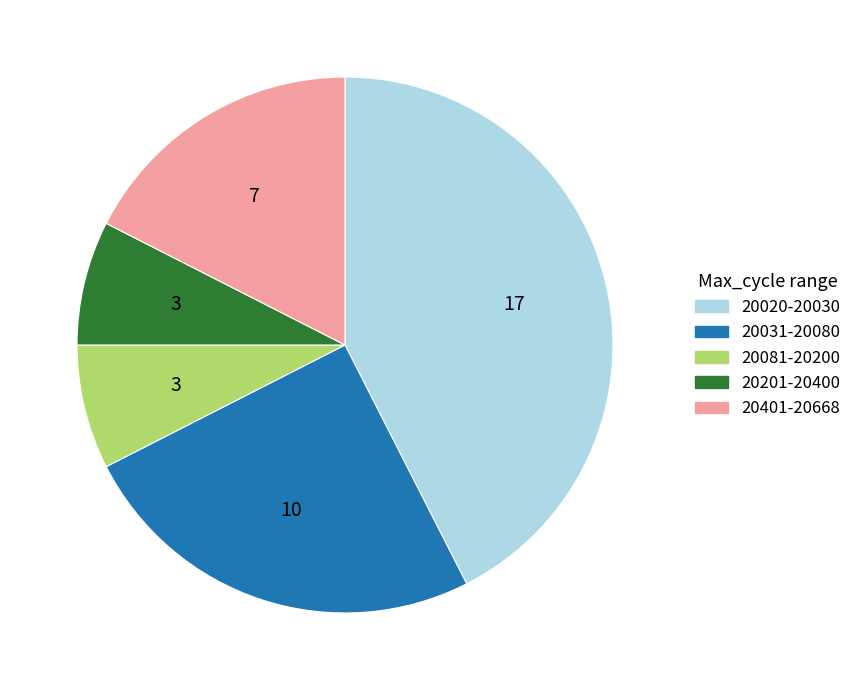

Is there a majority slice in this chart?

No